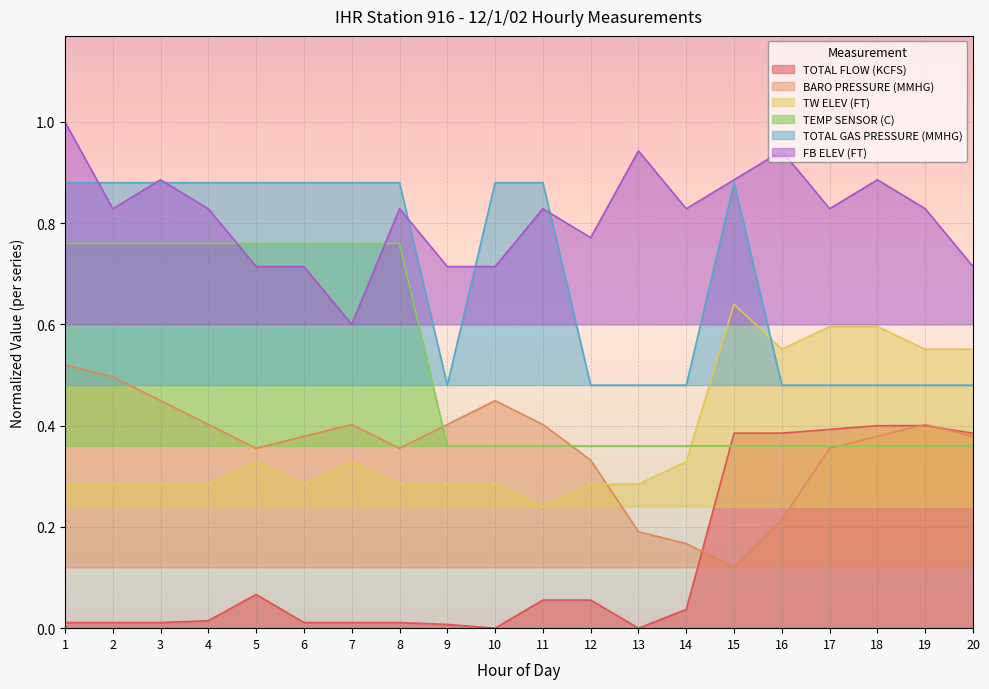

The value of TEMP SENSOR (C) at 5 is 0.3. True or false?

False